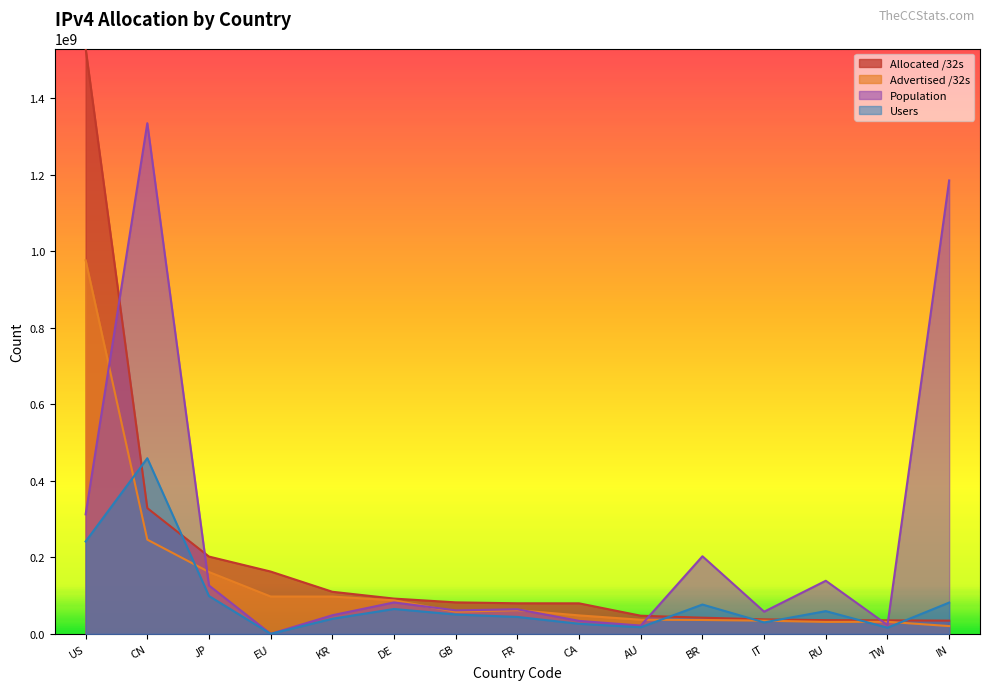

What position from the left is TW?

14